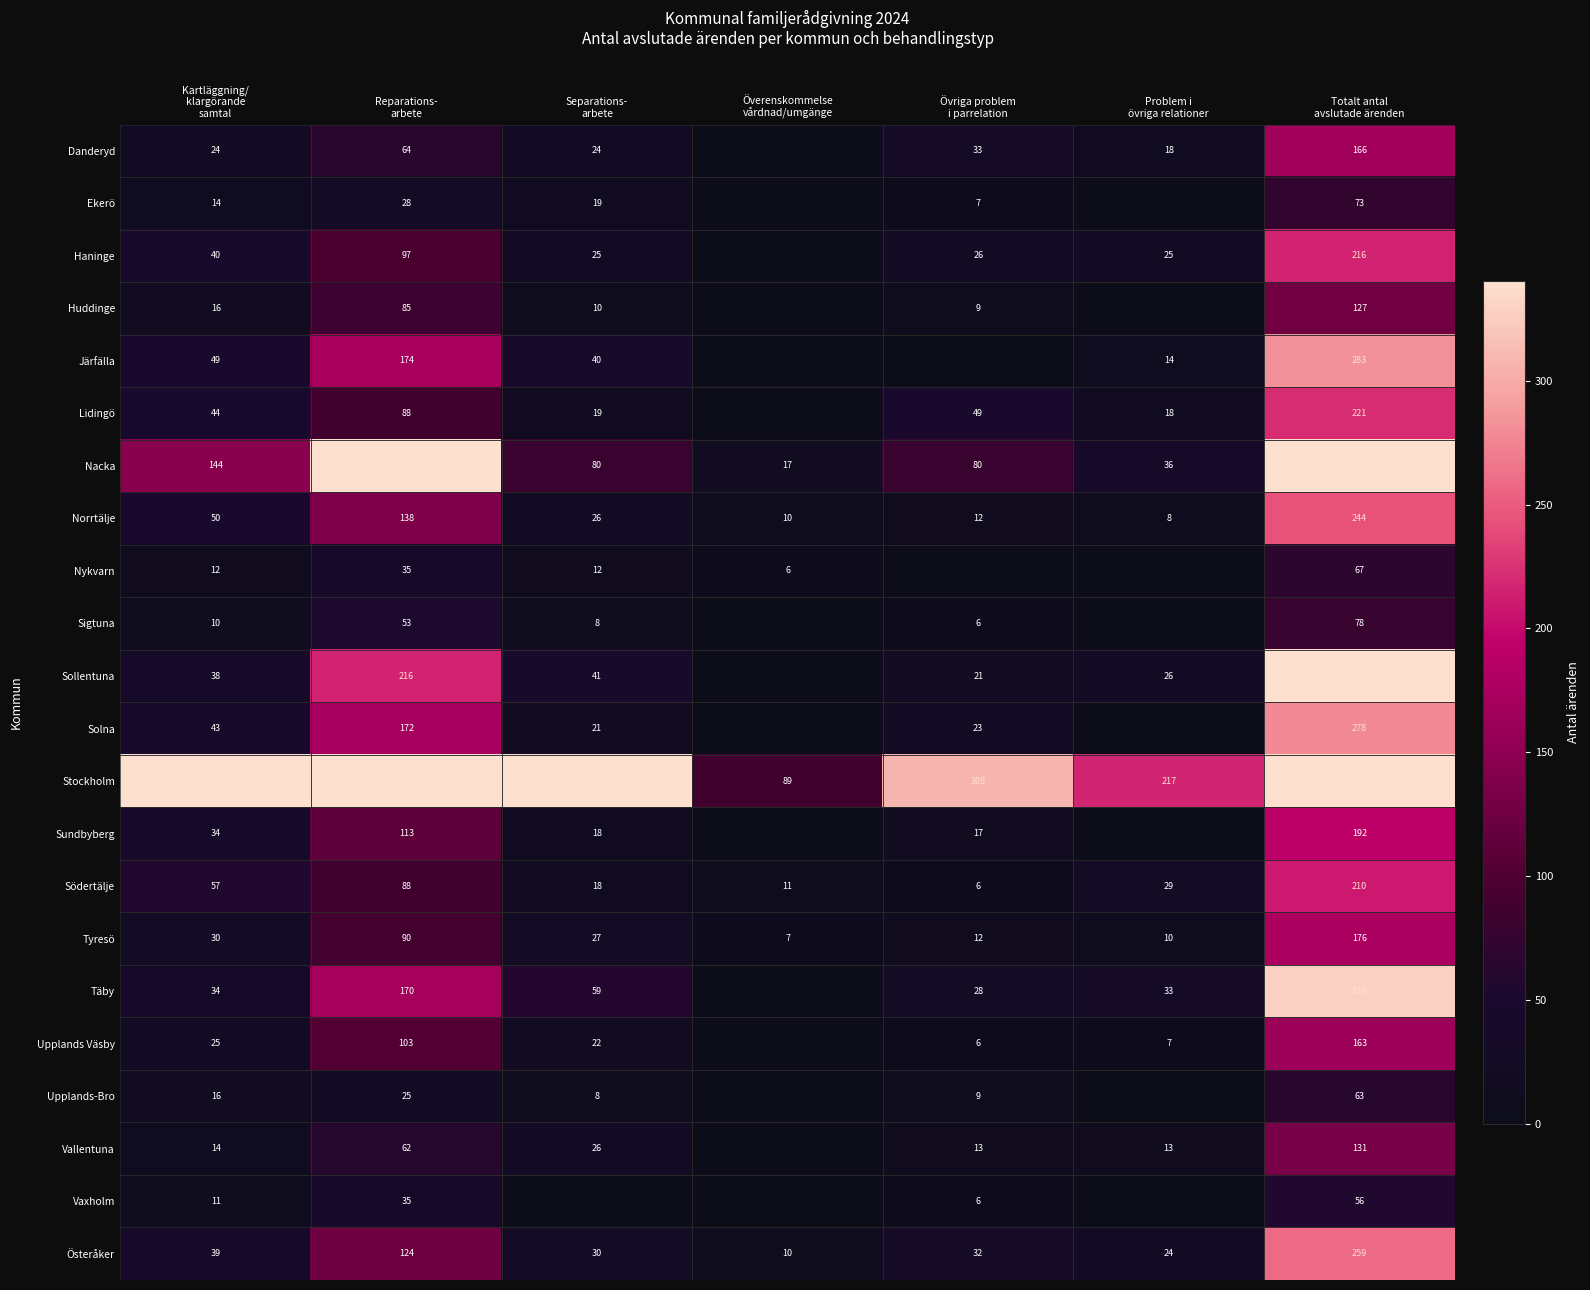

Is it true that Upplands-Bro equals 11 at Separations- arbete?

False